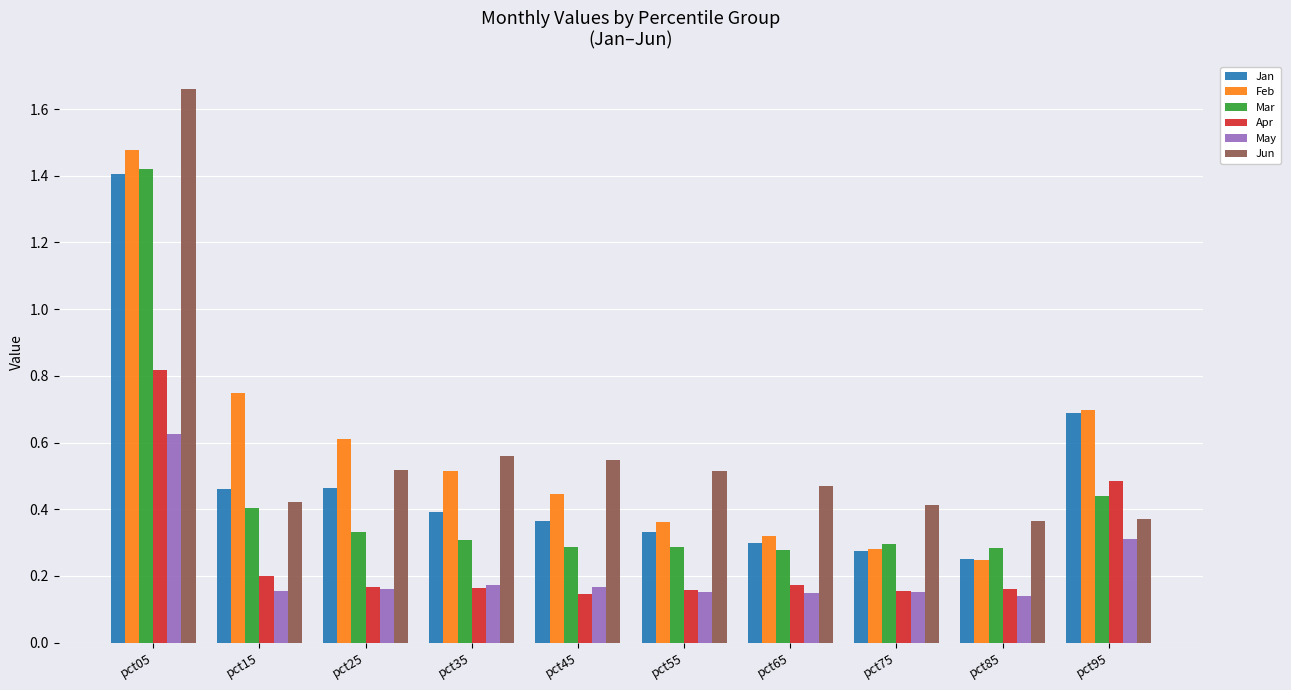

How many bars are there in each group?

6